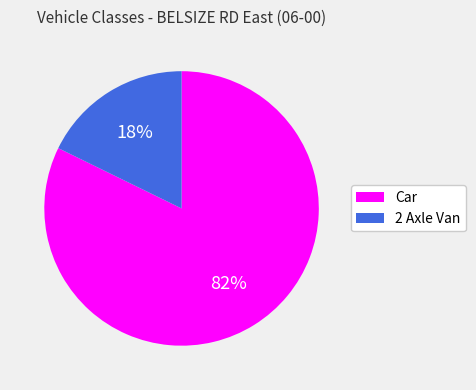

Is there any slice that represents more than half of the pie?

Yes